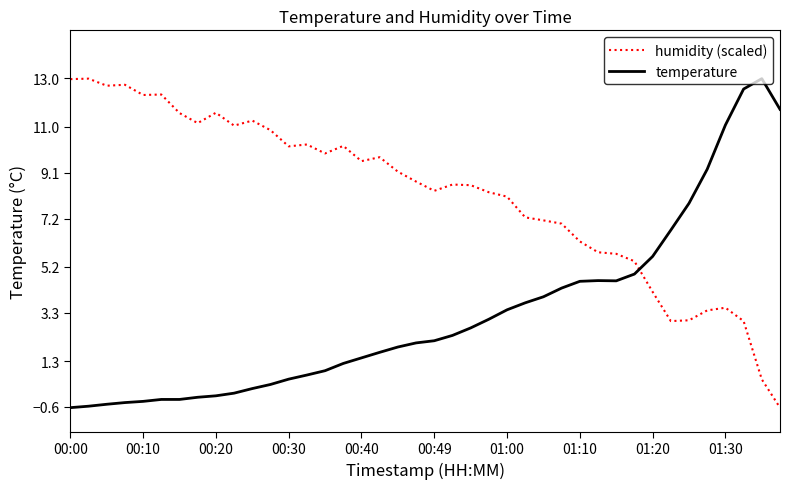

List the series in order of their overall mean, lowest first.

temperature, humidity (scaled)